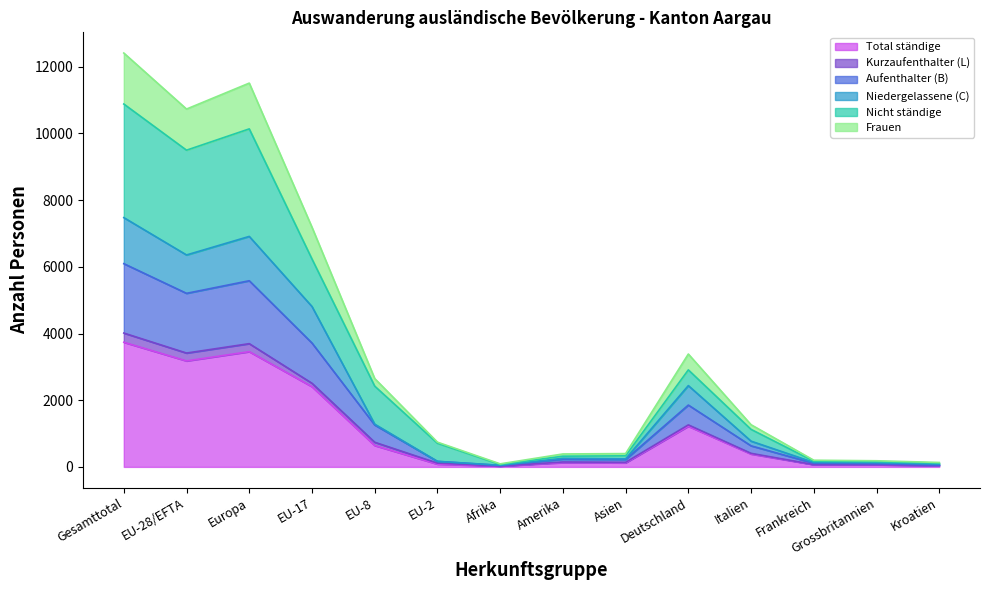

List the labels in order of Nicht ständige value, smallest first.

Afrika, Kroatien, Grossbritannien, Frankreich, Amerika, Asien, EU-2, Italien, EU-8, Deutschland, EU-17, EU-28/EFTA, Europa, Gesamttotal